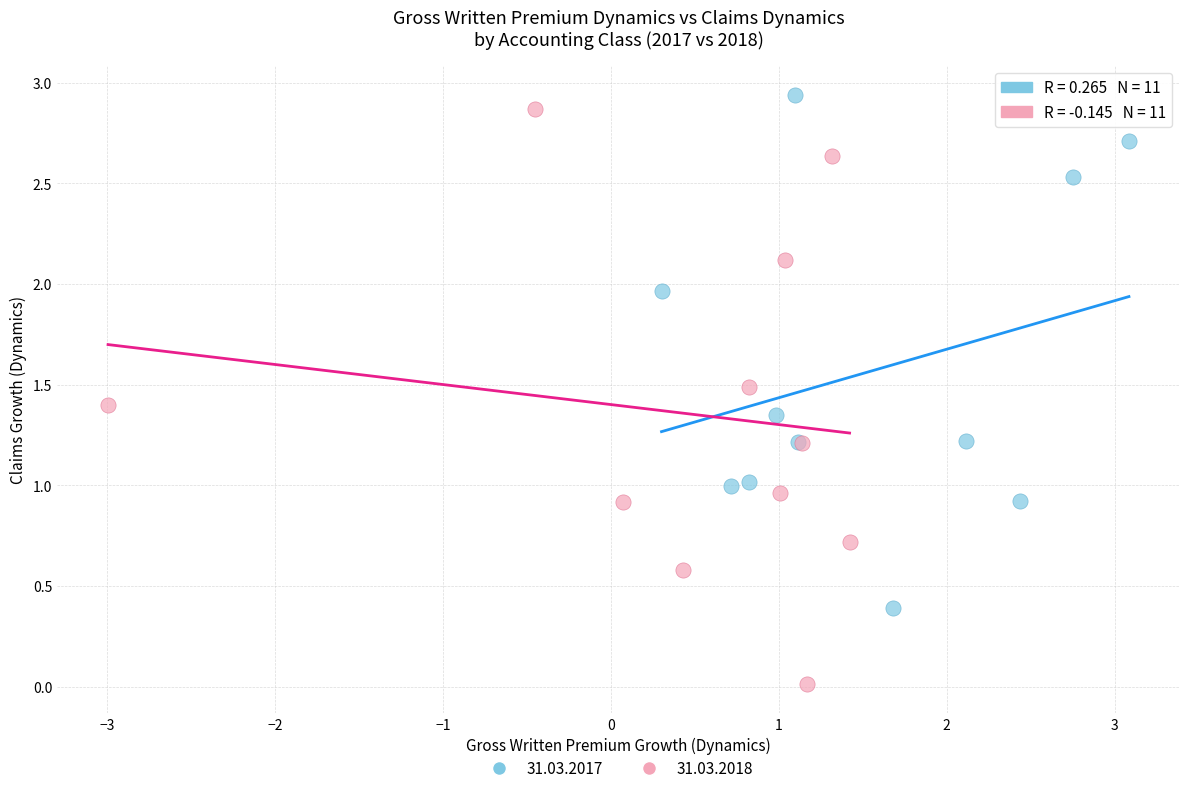

Which series has the widest spread of Y values?

31.03.2018